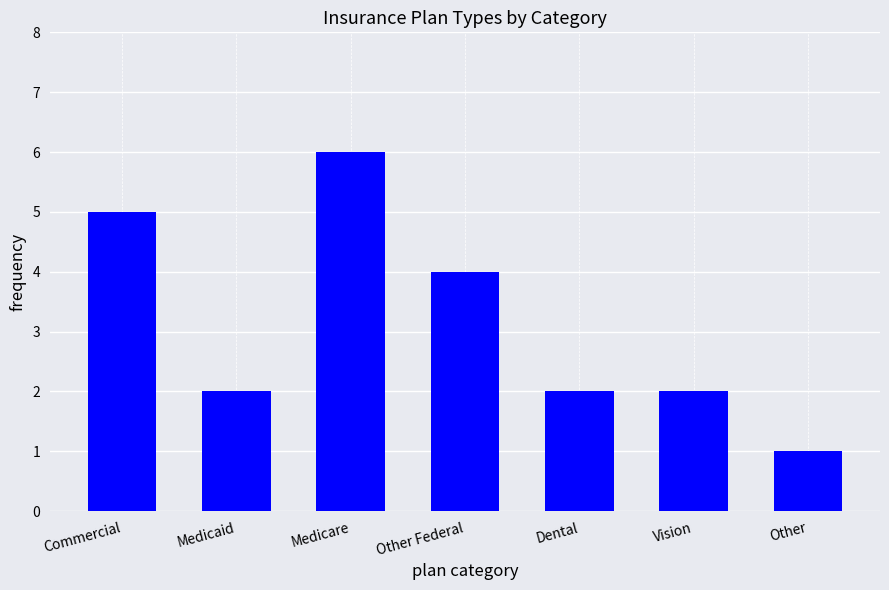

What is the approximate value at Medicare?

6